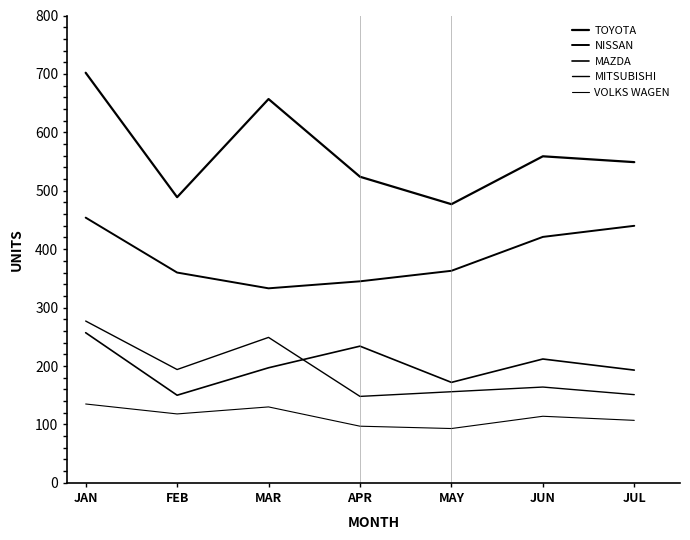

At which category is the sum across all series the highest?

JAN